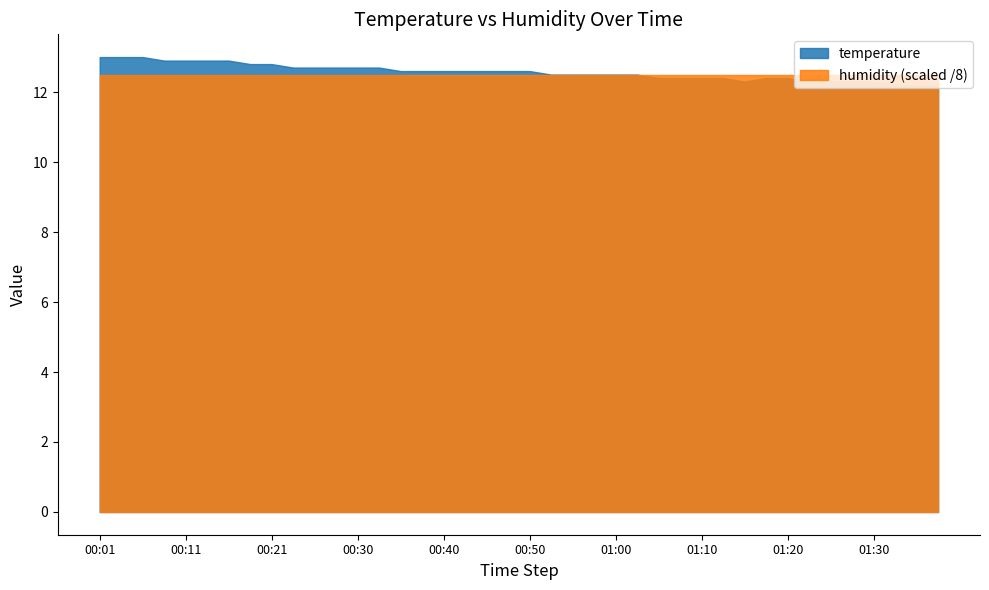

What are all the series names shown in the legend?

temperature, humidity (scaled /8)